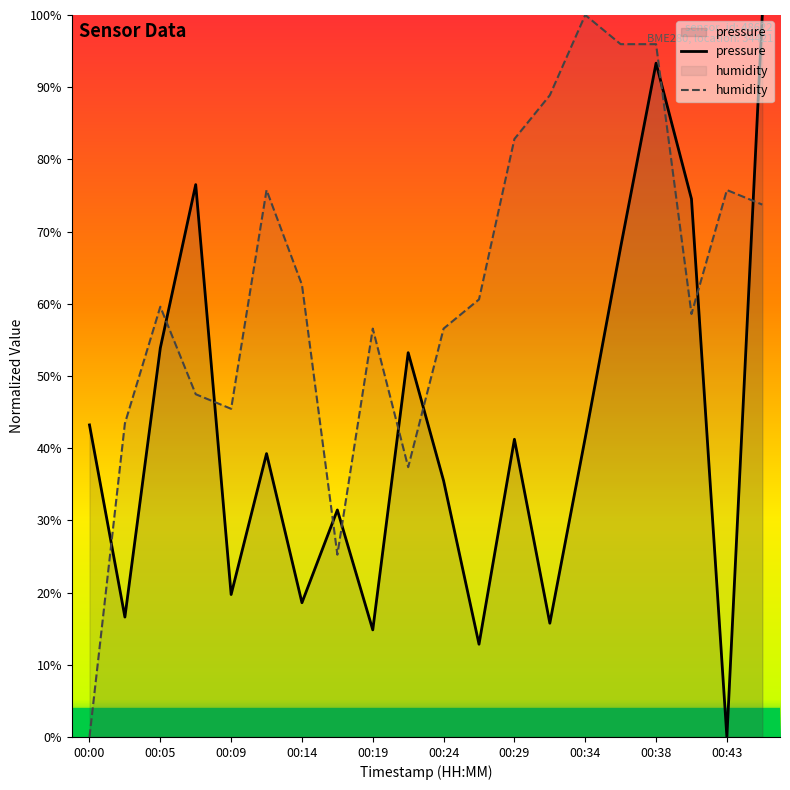

How many categories are shown in the chart?

20